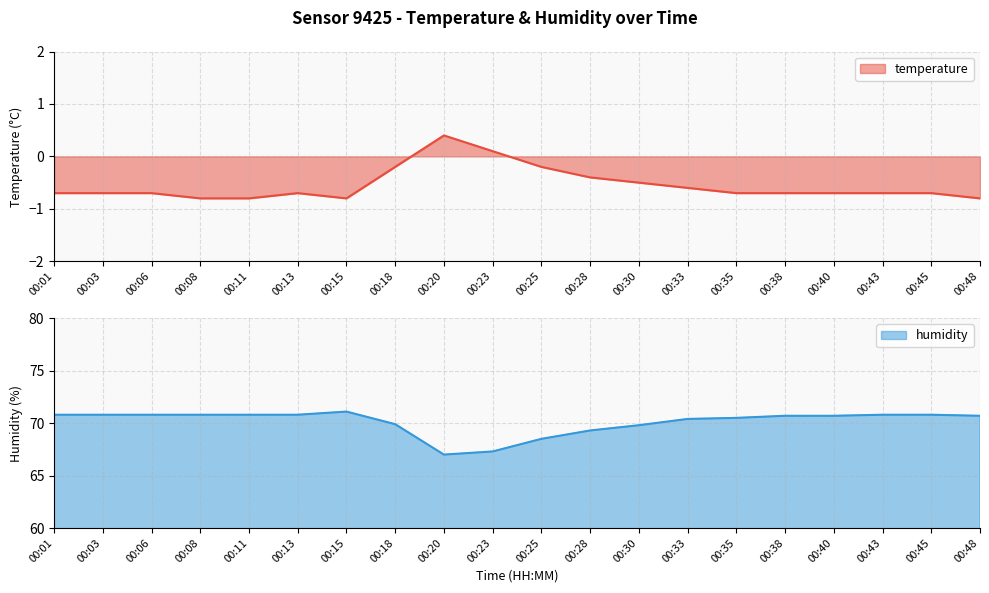

How many lines are shown in the chart?

2